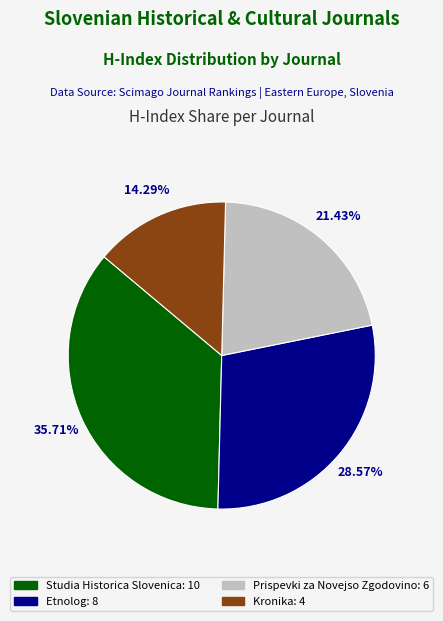

What percentage is the Studia Historica Slovenica slice, to the nearest percent?

36%